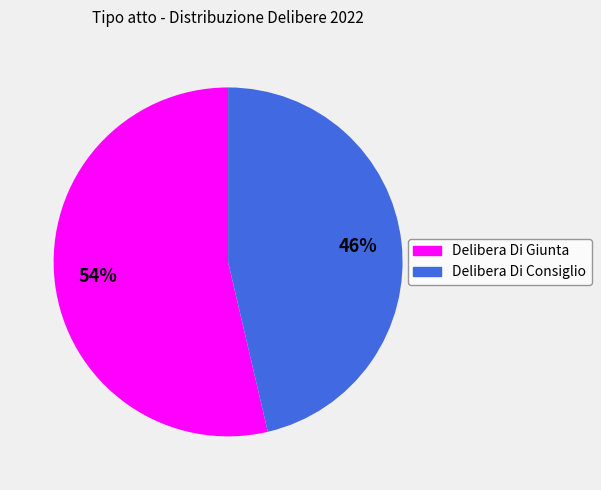

What is the largest slice in the pie chart?

Delibera Di Giunta